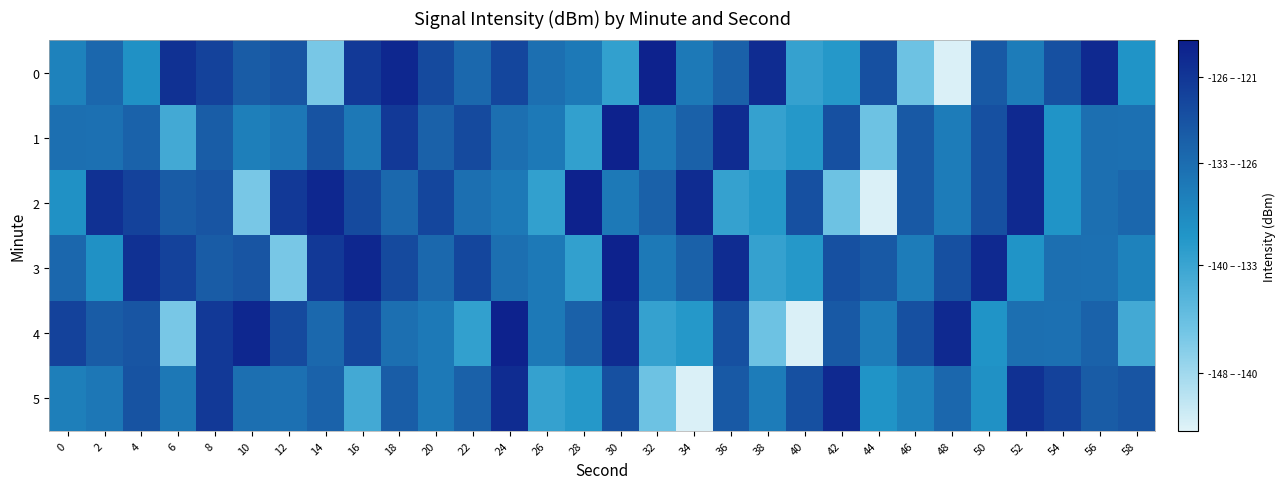

What is the greatest value displayed?

-121.3